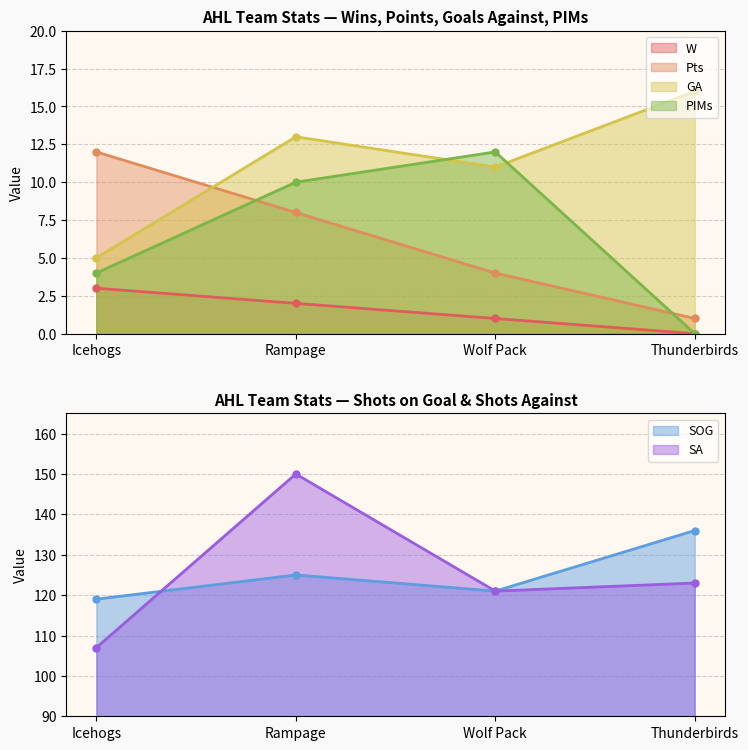

What is the value of the SA point at the 4th from the left?

123